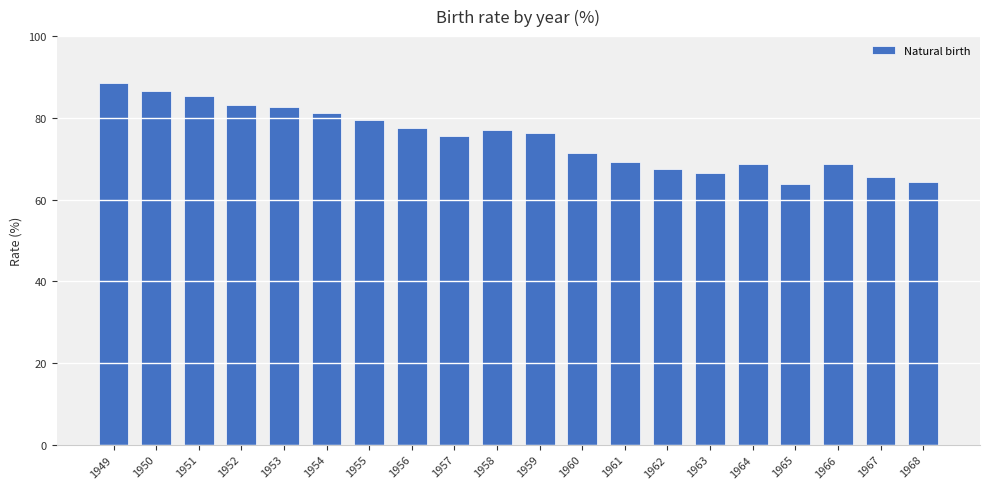

What is the sum of all values?

1498.3